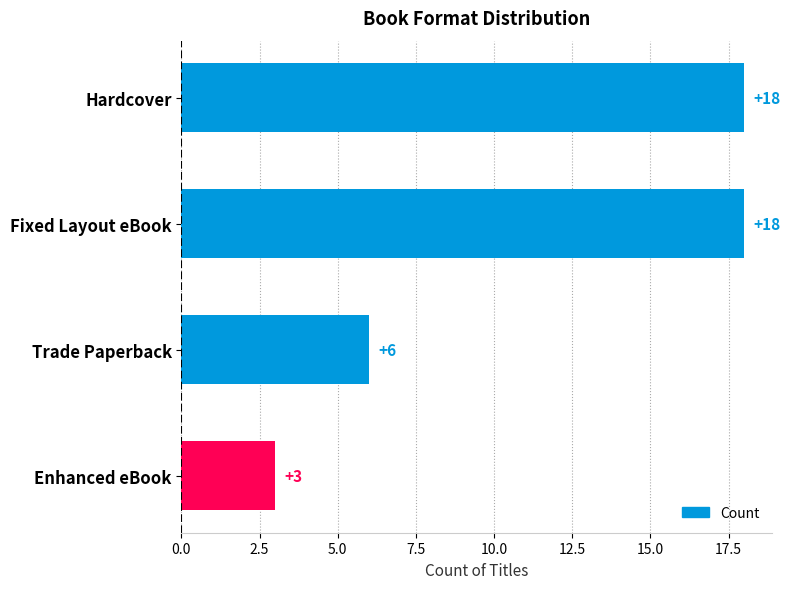

What position from the bottom is Fixed Layout eBook?

3